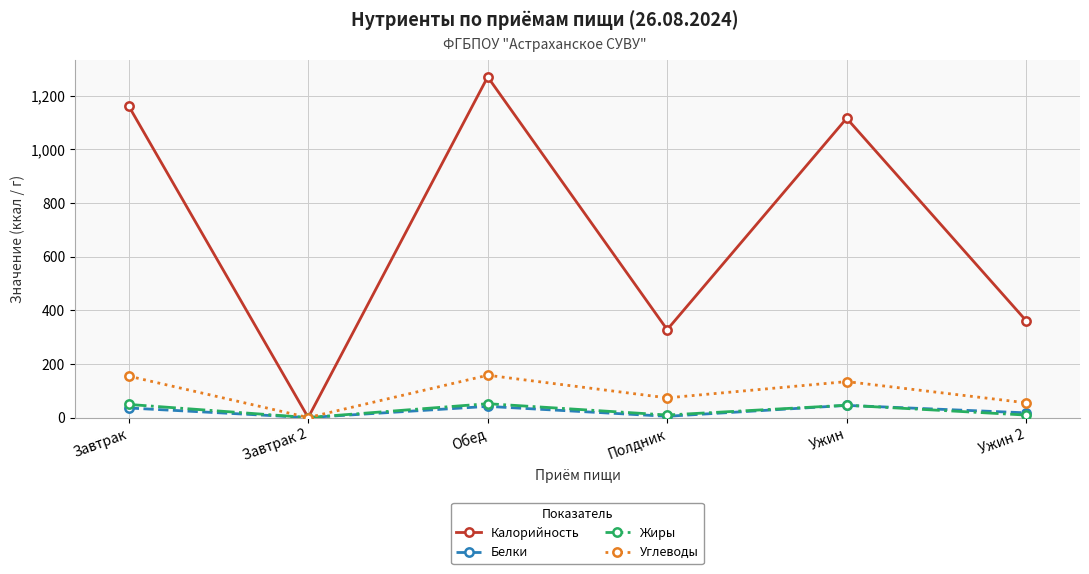

At which label does Калорийность reach its minimum?

Завтрак 2